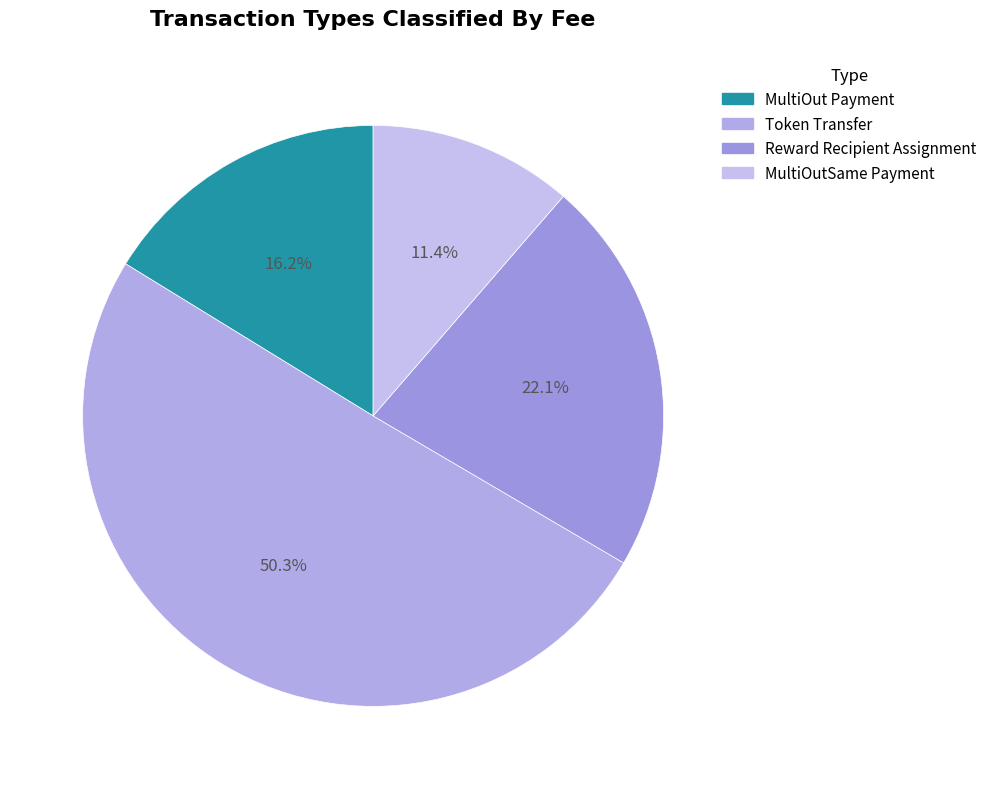

Is MultiOut Payment the majority of the pie?

No